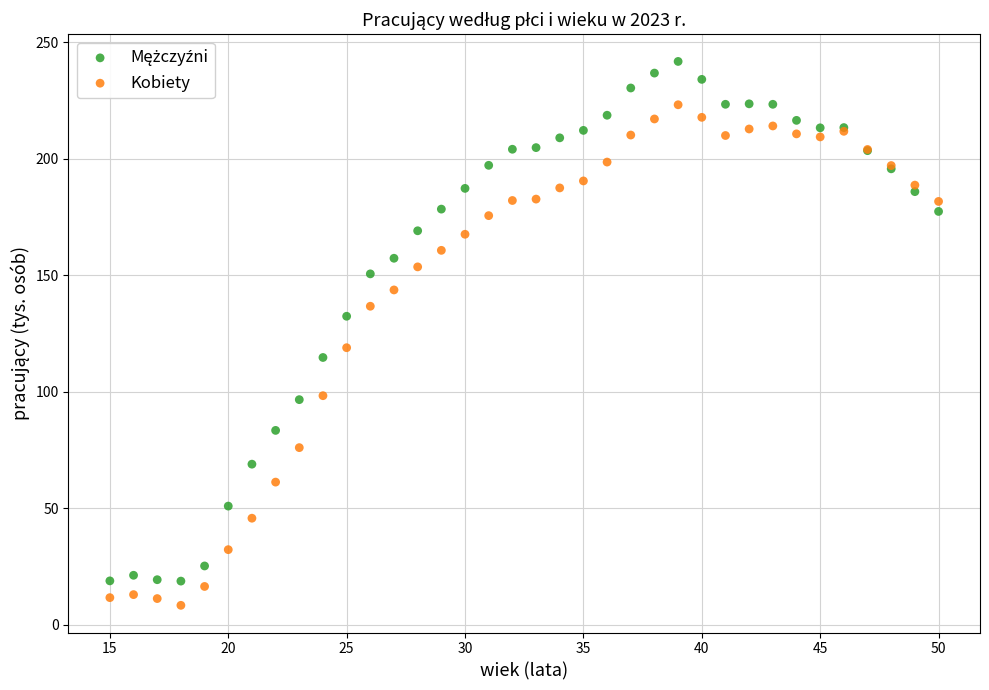

Which series contains the lowest Y value?

Kobiety